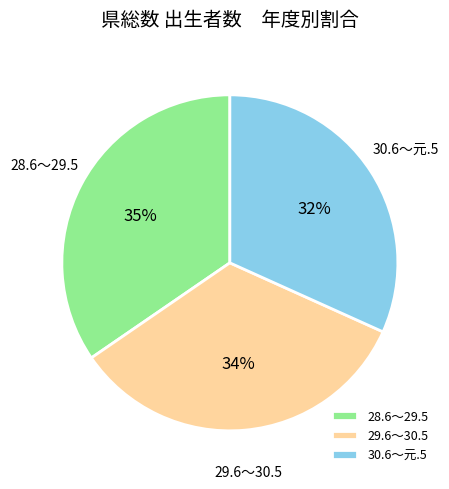

To the nearest percent, what is the average slice percentage?

33%